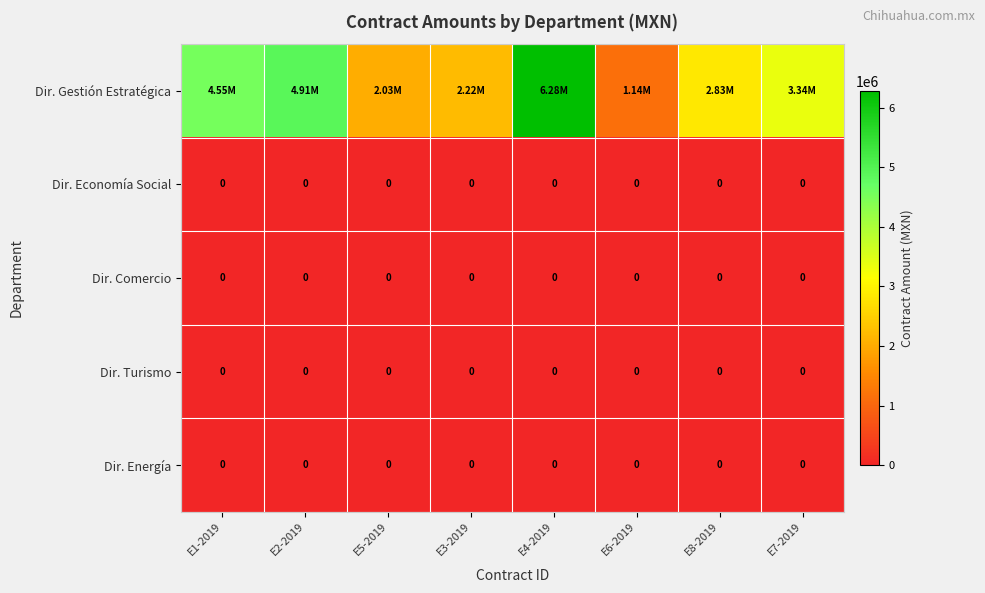

At which label is Dir. Comercio closest to 0?

E1-2019